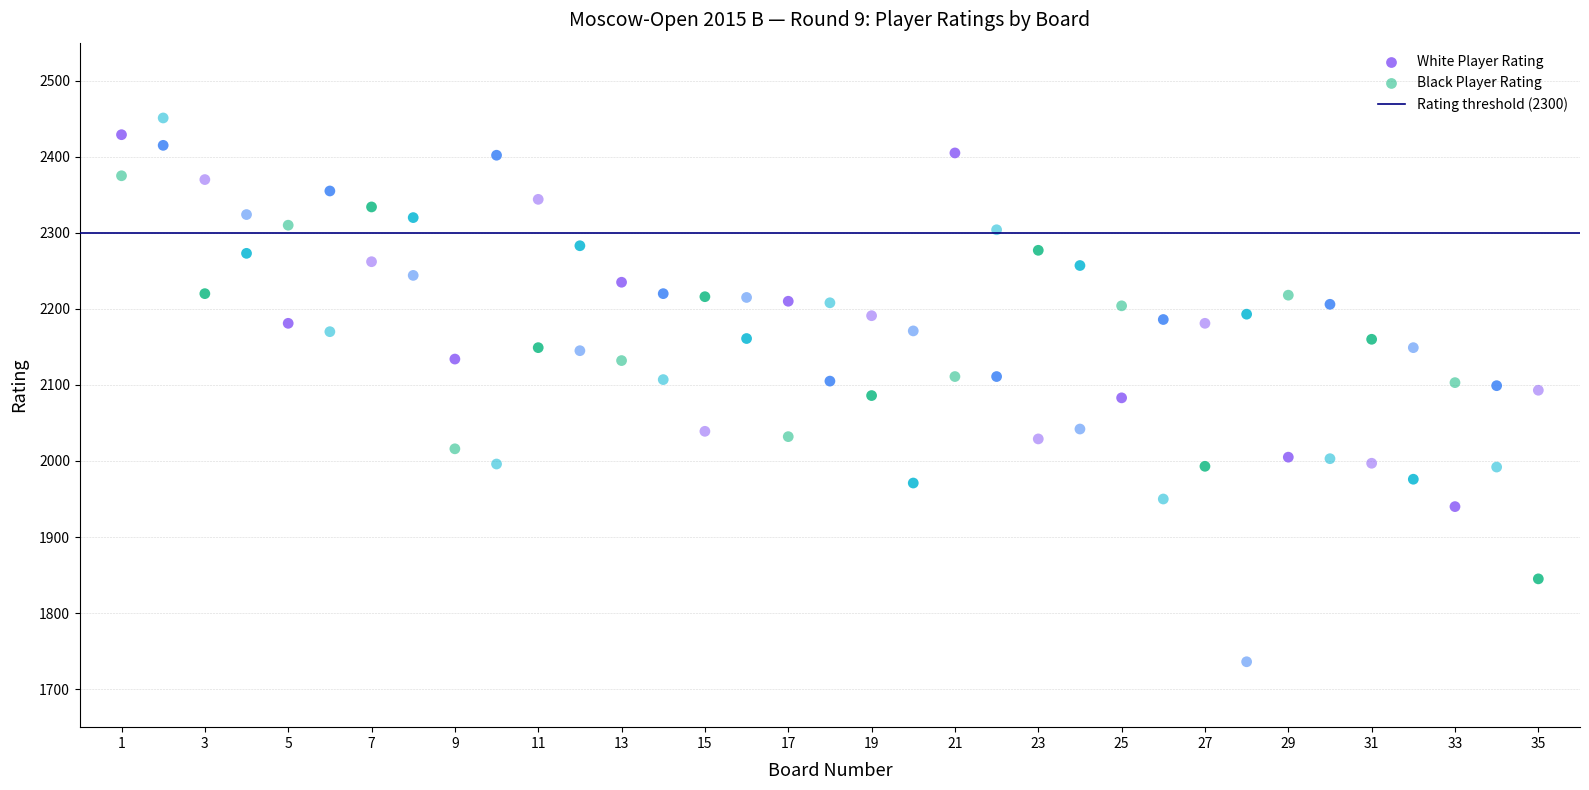

What is the X range (max minus min) for the scatter plot?

34